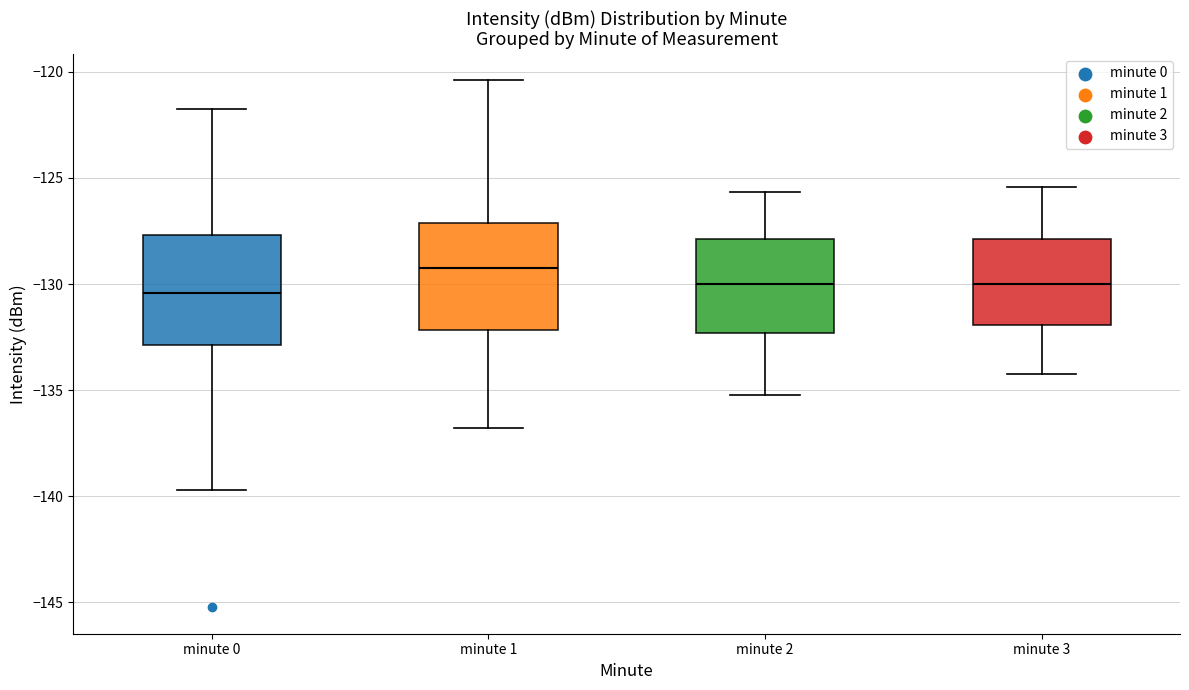

Which box's median line is the highest?

minute 1